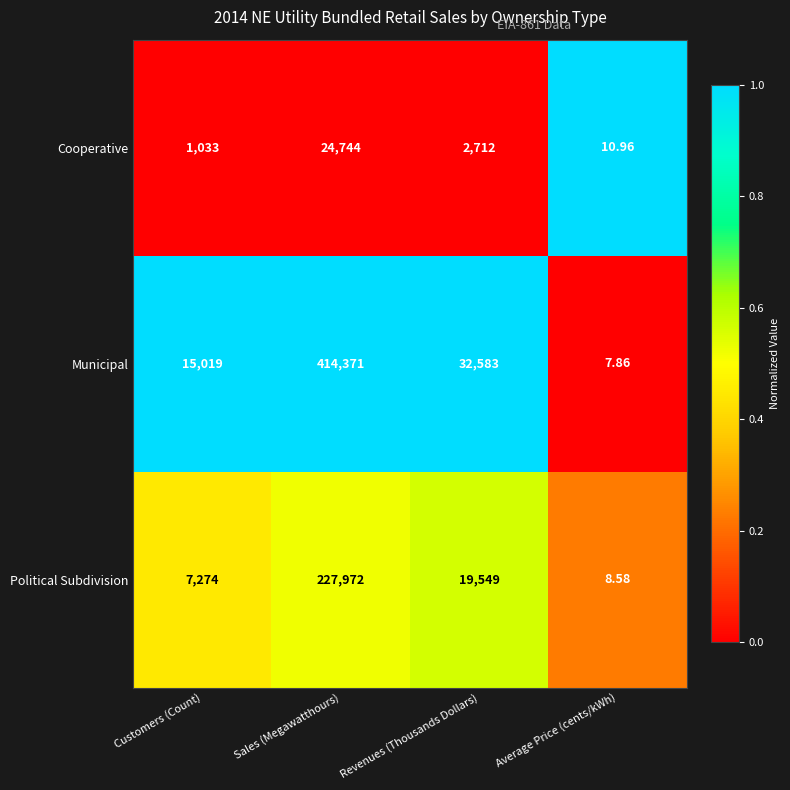

List the series in order of their peak value, lowest first.

Cooperative, Political Subdivision, Municipal